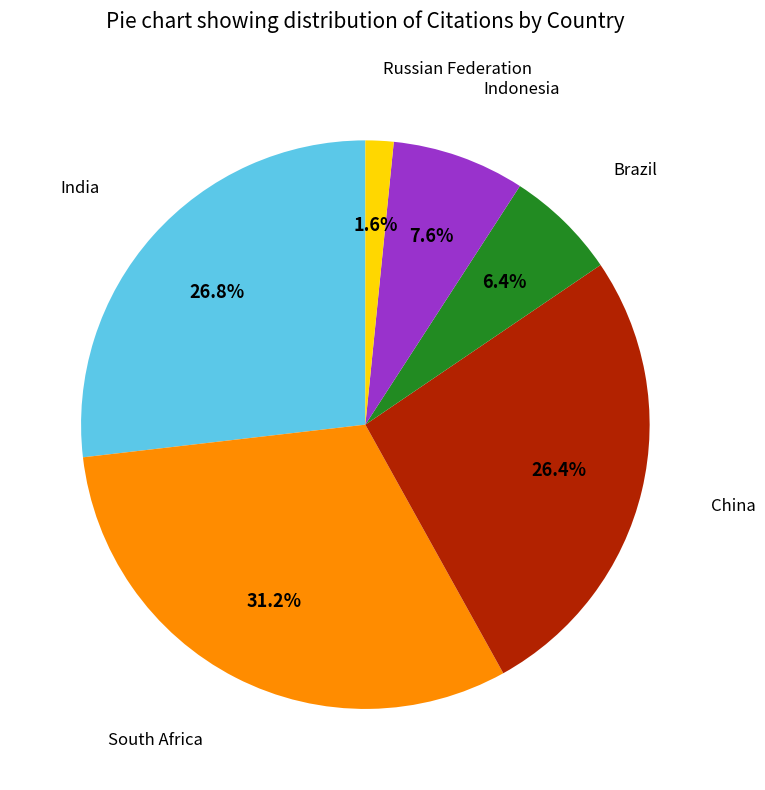

Combined, what portion of the pie is Indonesia and India?

34.4%